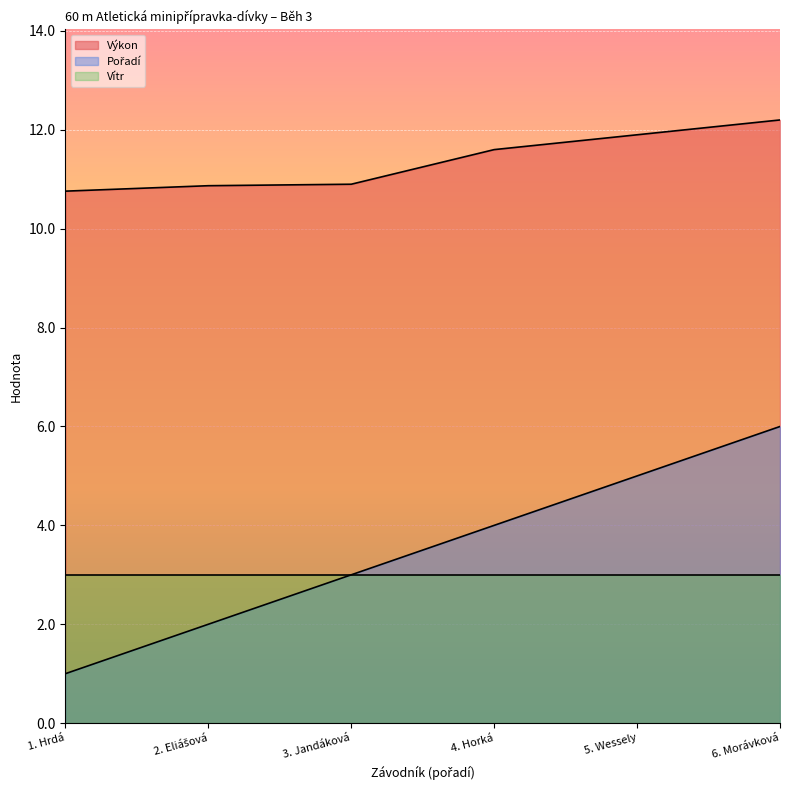

What is the difference between the second highest and minimum values in the Výkon series?

1.1